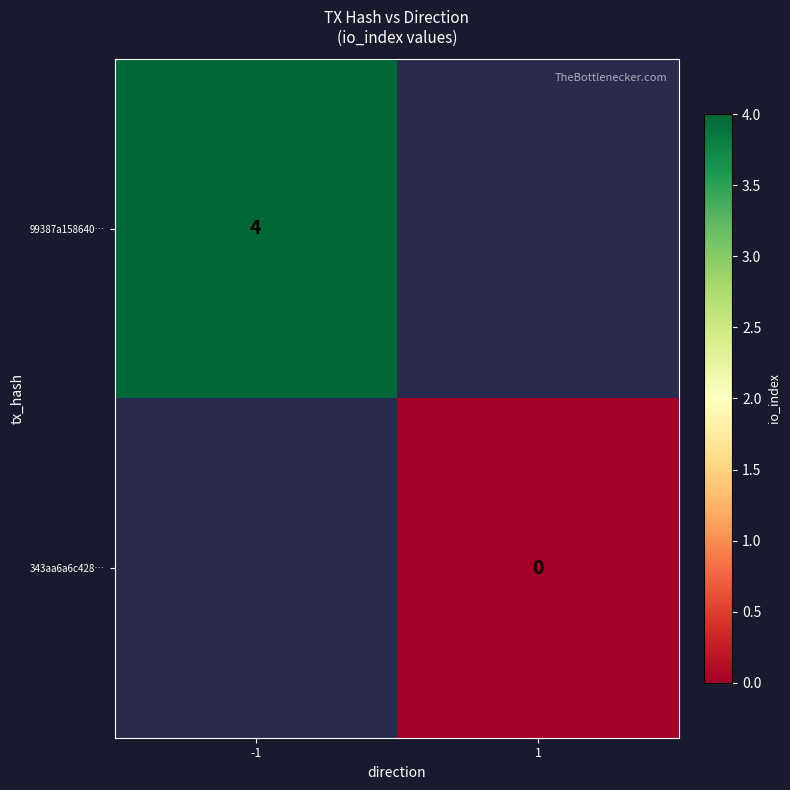

True or false: 99387a158640… has a value of 3 at -1.

False